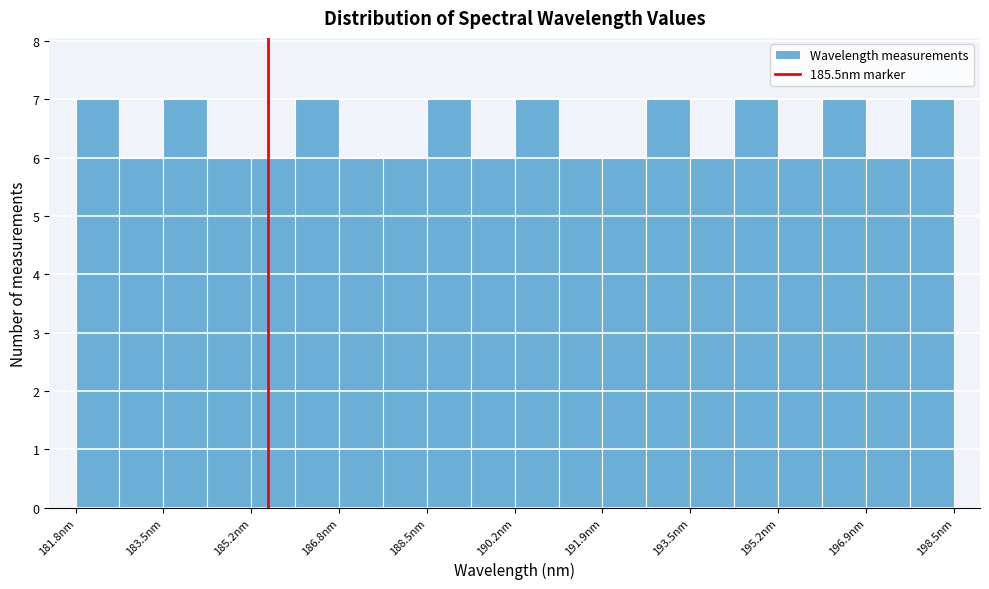

Reading left to right, transcribe this chart: for each bar, give the range it covers on the x-axis and its height. Neither the bar edges nor the heights are printed on the chart, so give them approximately, as read against the axes.

181.8 to 182.6: 7
182.6 to 183.6: 6
183.6 to 184.4: 7
184.4 to 185.2: 6
185.2 to 186.0: 6
186.0 to 186.8: 7
186.8 to 187.6: 6
187.6 to 188.6: 6
188.6 to 189.4: 7
189.4 to 190.2: 6
190.2 to 191.0: 7
191.0 to 191.8: 6
191.8 to 192.6: 6
192.6 to 193.6: 7
193.6 to 194.4: 6
194.4 to 195.2: 7
195.2 to 196.0: 6
196.0 to 196.8: 7
196.8 to 197.6: 6
197.6 to 198.6: 7